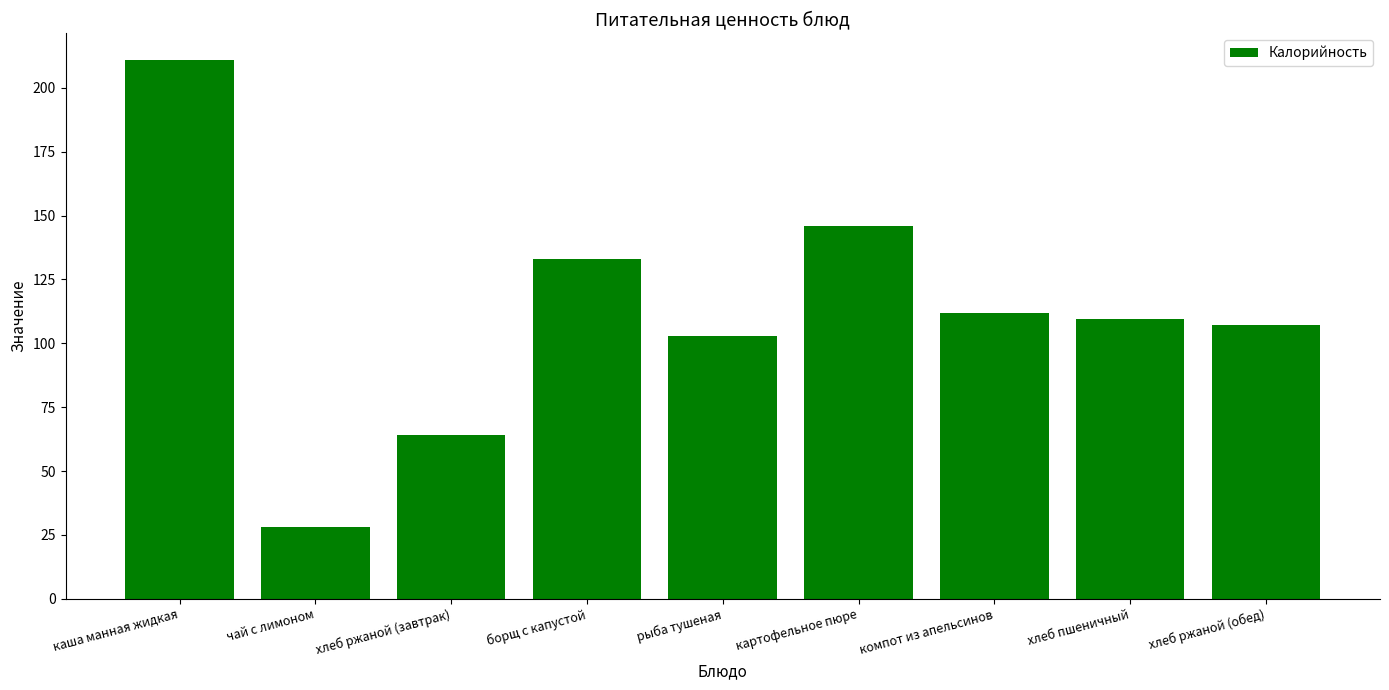

The chart shows a value of 36.8 at борщ с капустой. True or false?

False